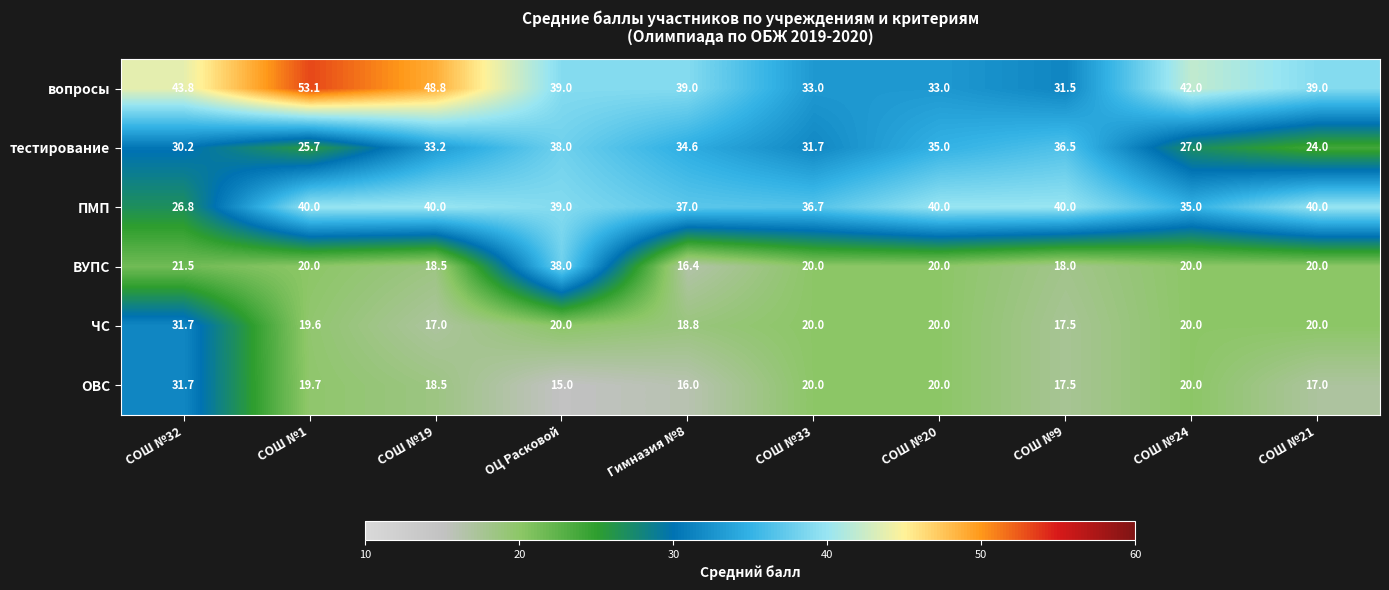

Where does the вопросы series first go above 39?

СОШ №32